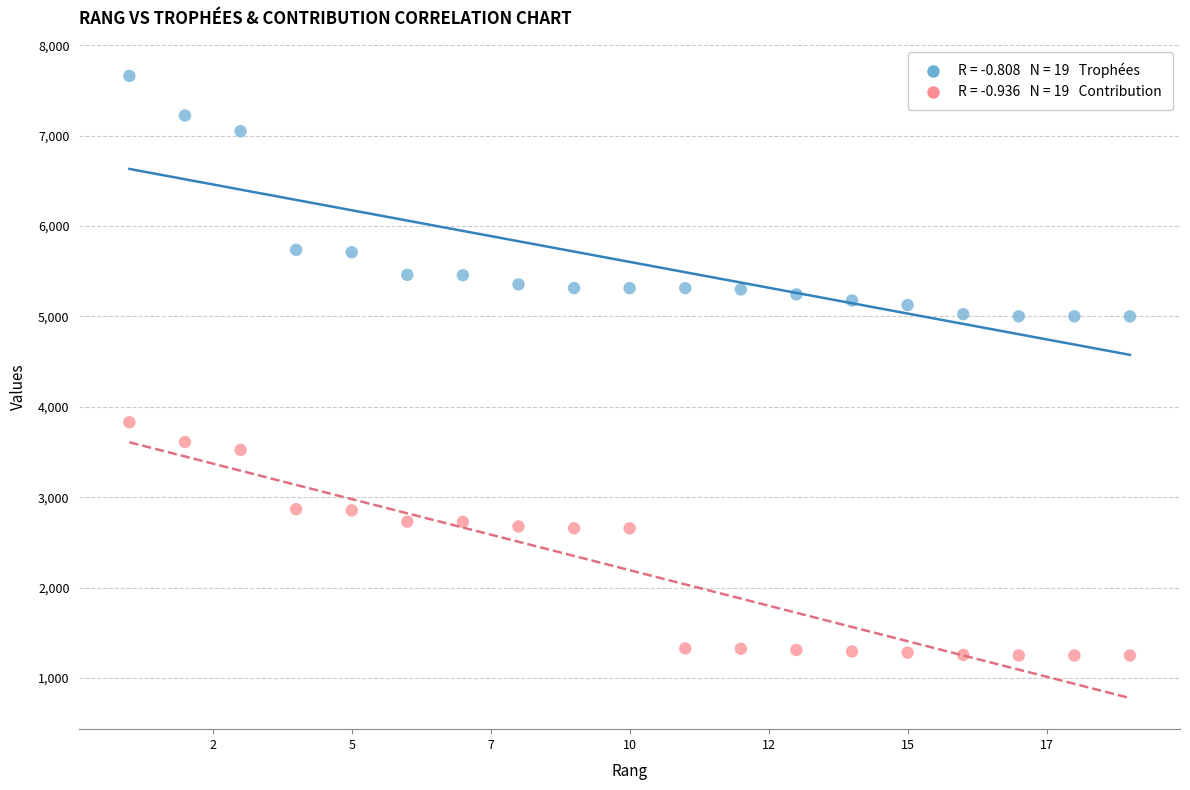

Across all data points, what is the range of Y values (max minus min)?

6410